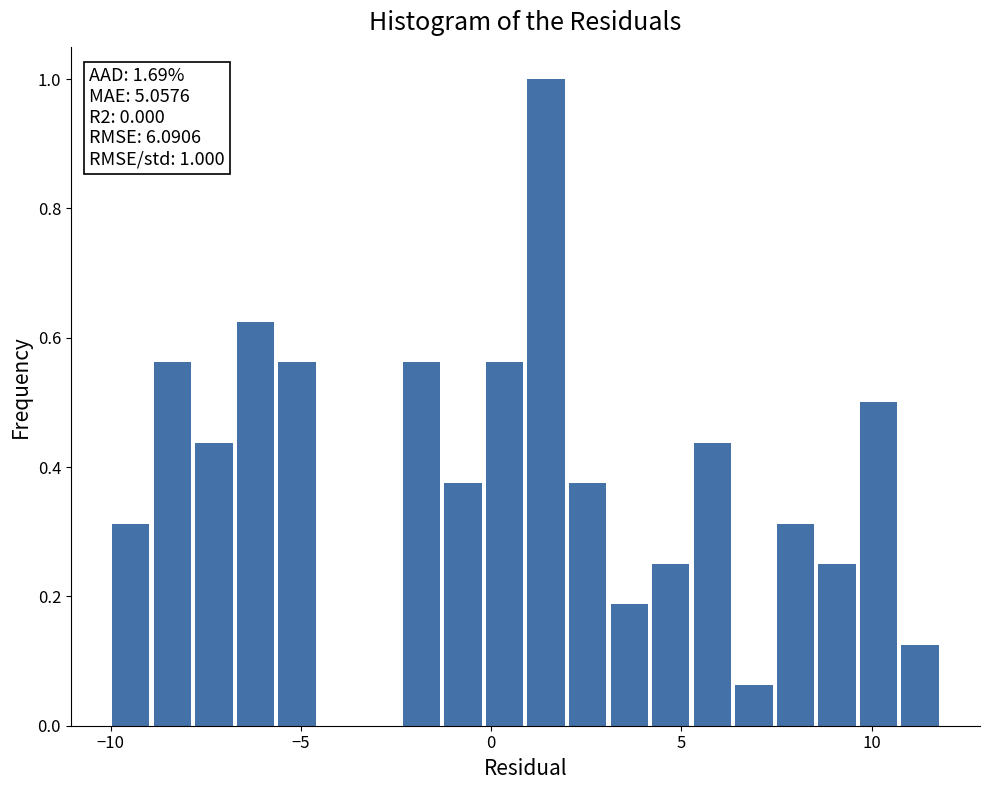

Read against the x-axis, roughly where is the centre of the tallest bar?

1.5